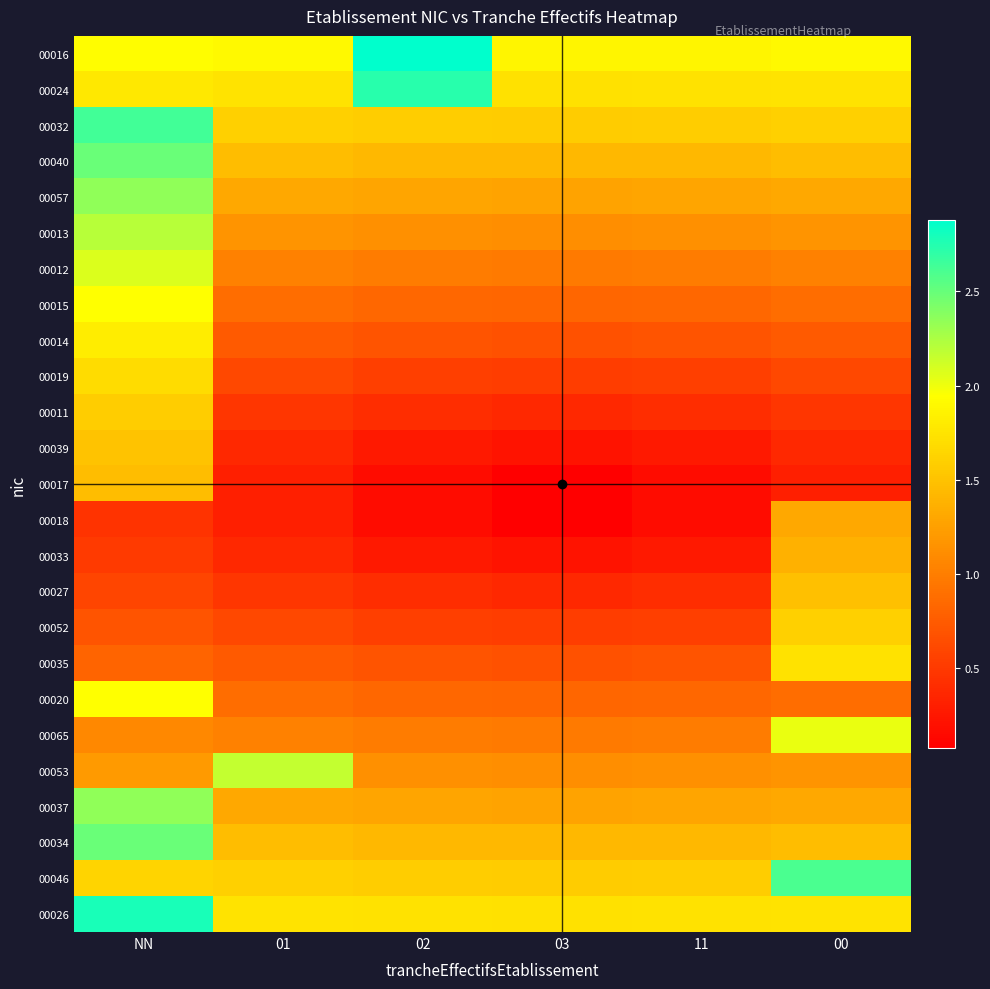

Between 02 and 00, which is larger?

02